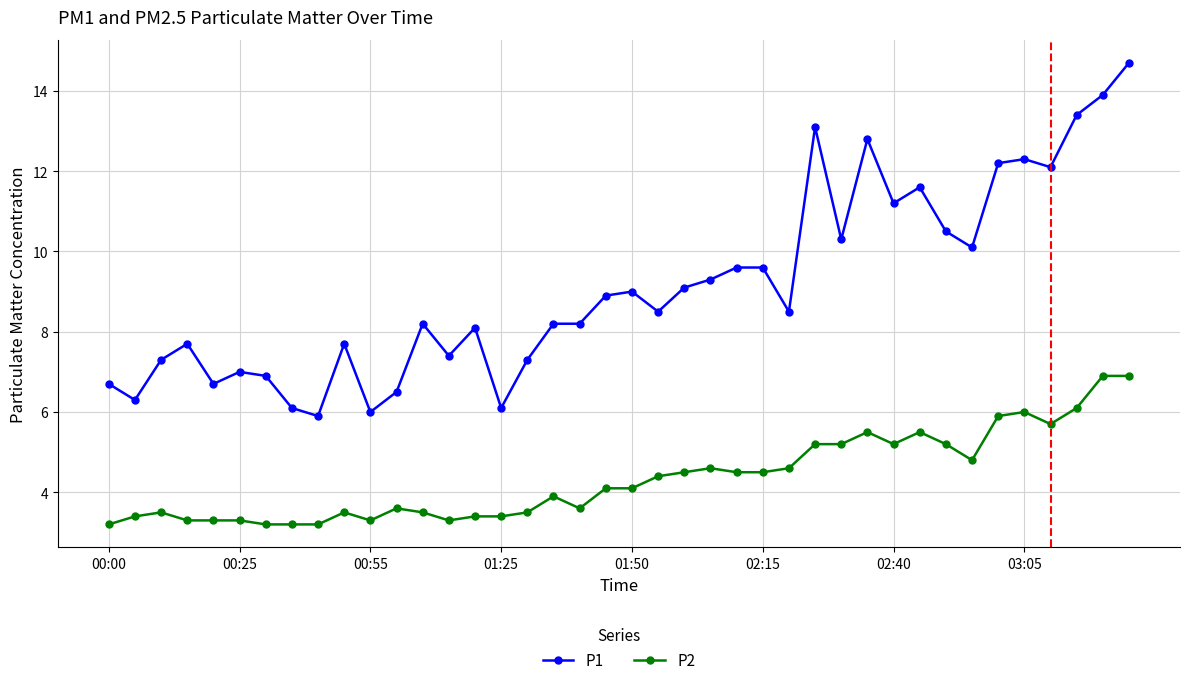

What is the value of the P2 point at the 13th from the left?

3.5